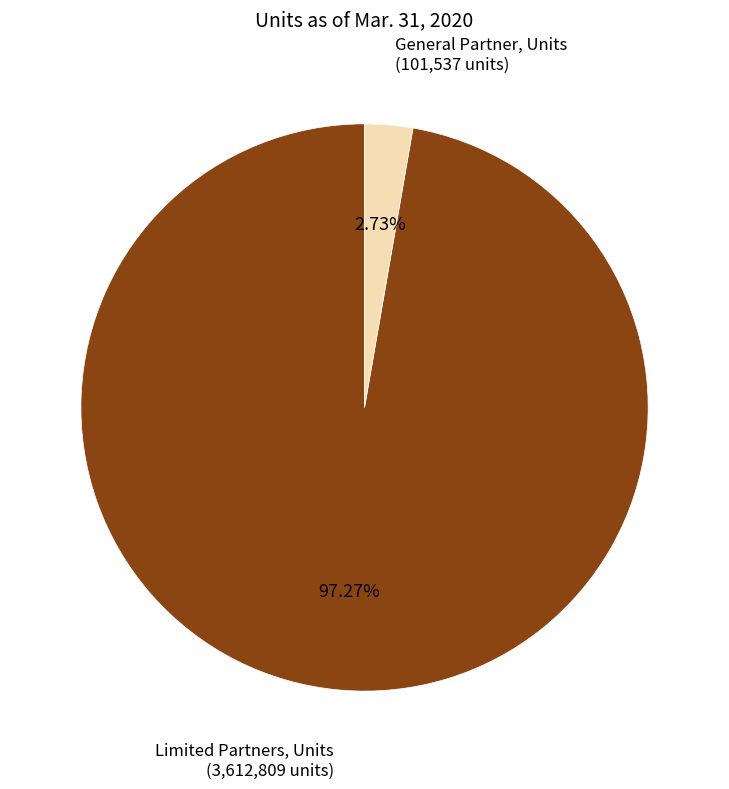

To the nearest percent, what is the difference between the Limited Partners, Units and General Partner, Units slice percentages?

95%